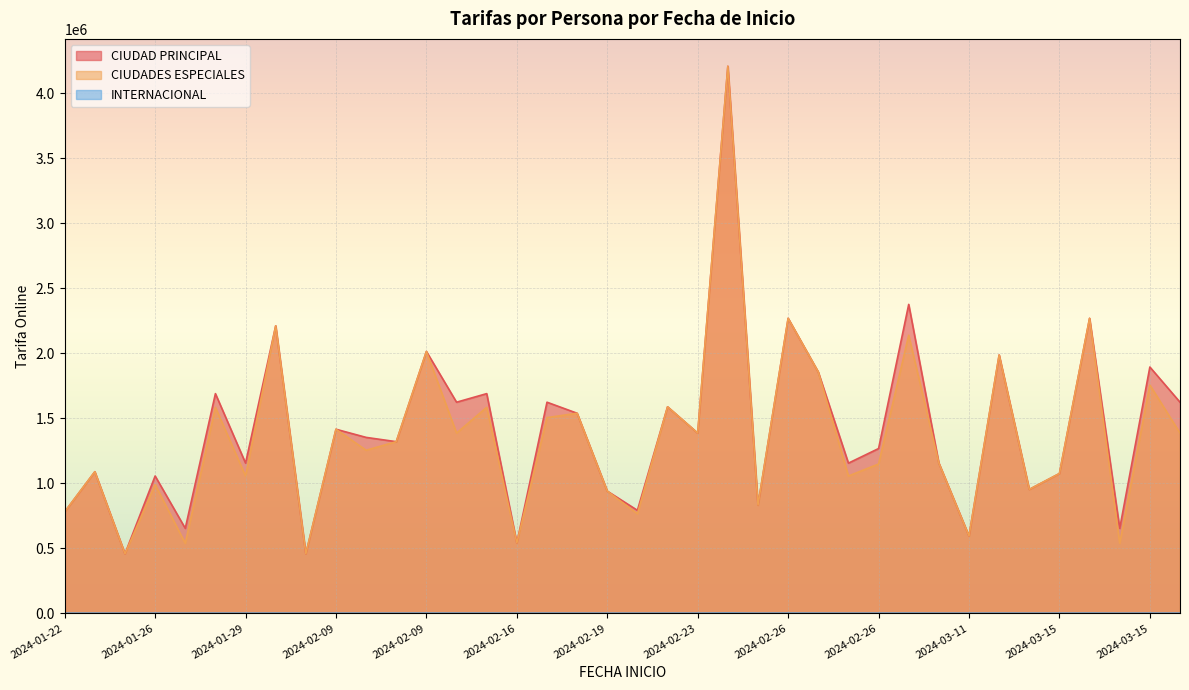

Which series has the largest range (max minus min)?

CIUDAD PRINCIPAL